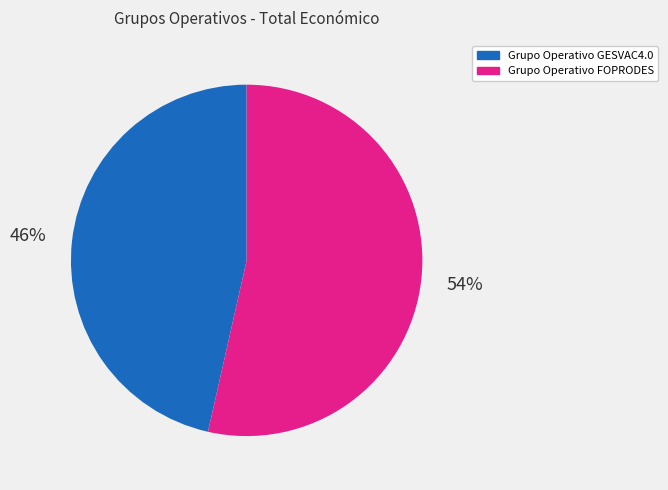

Is there a majority slice in this chart?

Yes